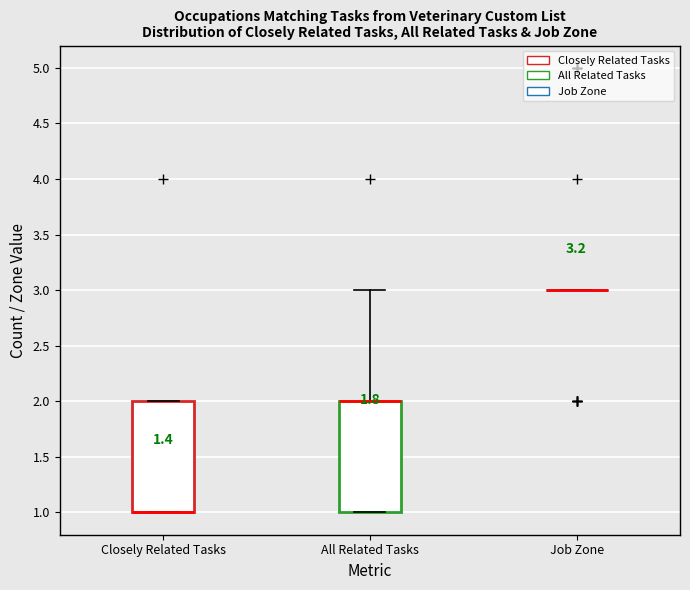

Reading left to right, read every box against the y-axis: the position of its median line, the range the box covers, and the ends of its whiskers. The values are not printed on the chart, so give them approximately, as read against the axis.

Closely Related Tasks: median 1 (drawn on the box's lower edge), box 1 to 2, whiskers 1 to 2
All Related Tasks: median 2 (drawn on the box's upper edge), box 1 to 2, whiskers 1 to 3
Job Zone: box collapsed to a line at 3, whiskers 3 to 3